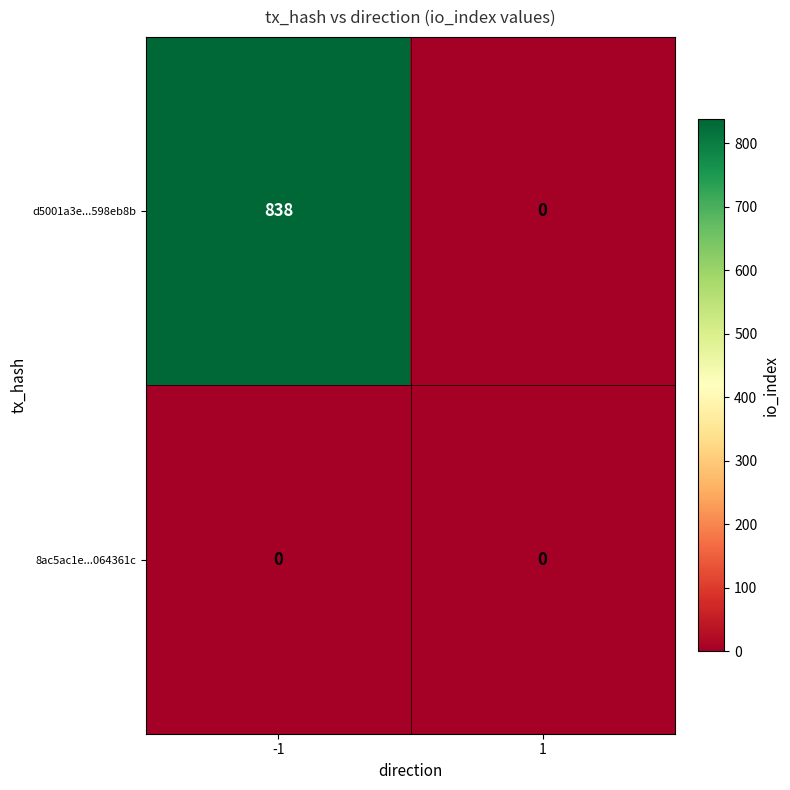

Which series has the largest total across all categories?

d5001a3e...598eb8b